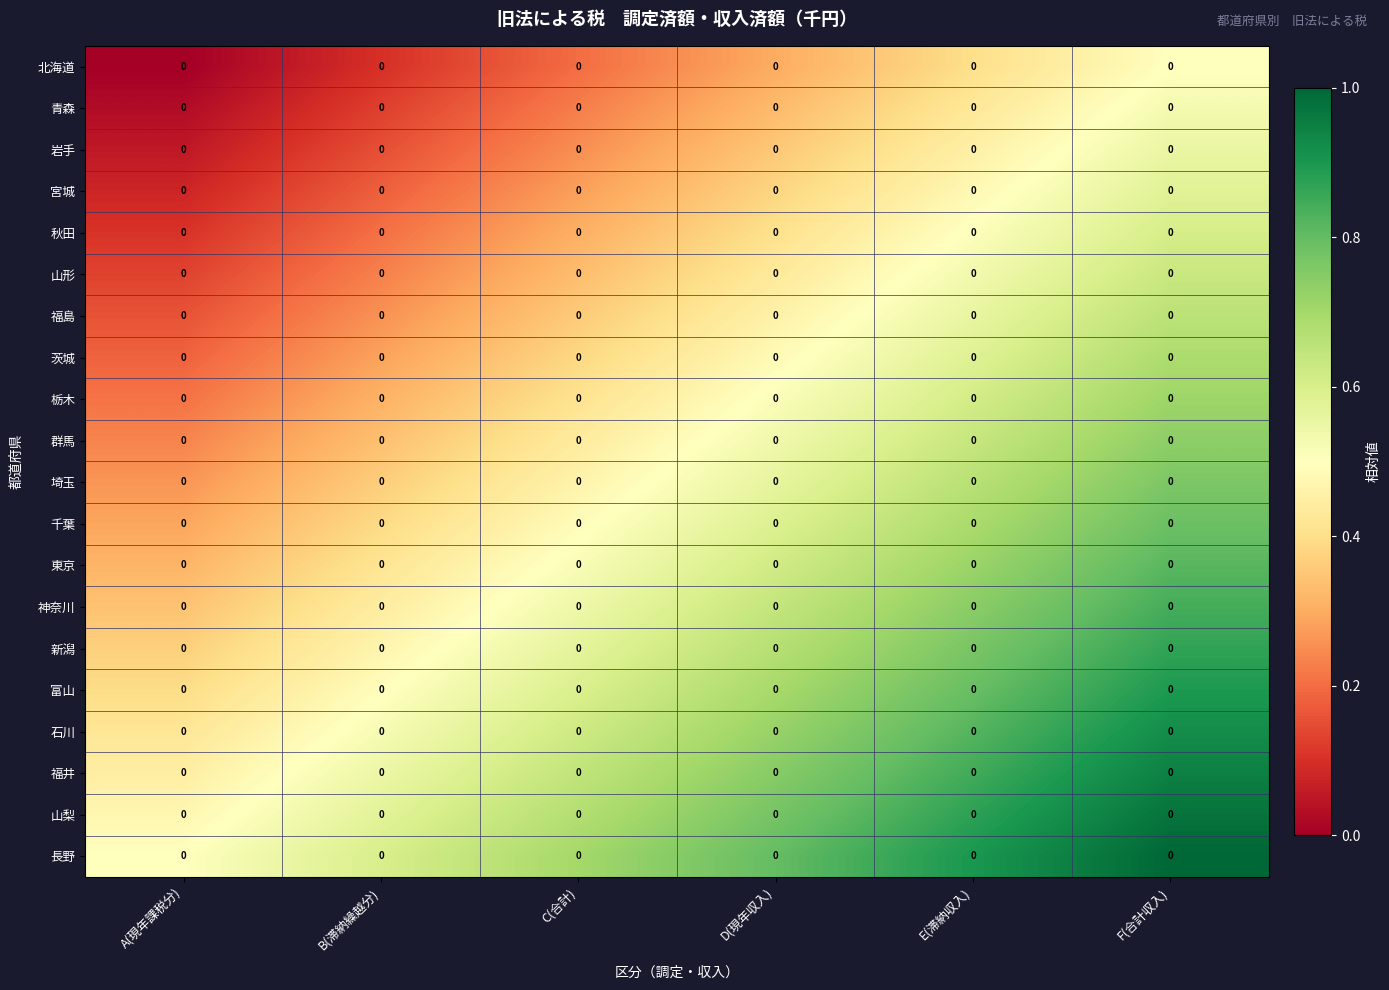

At which category is the sum across all series the highest?

F(合計収入)